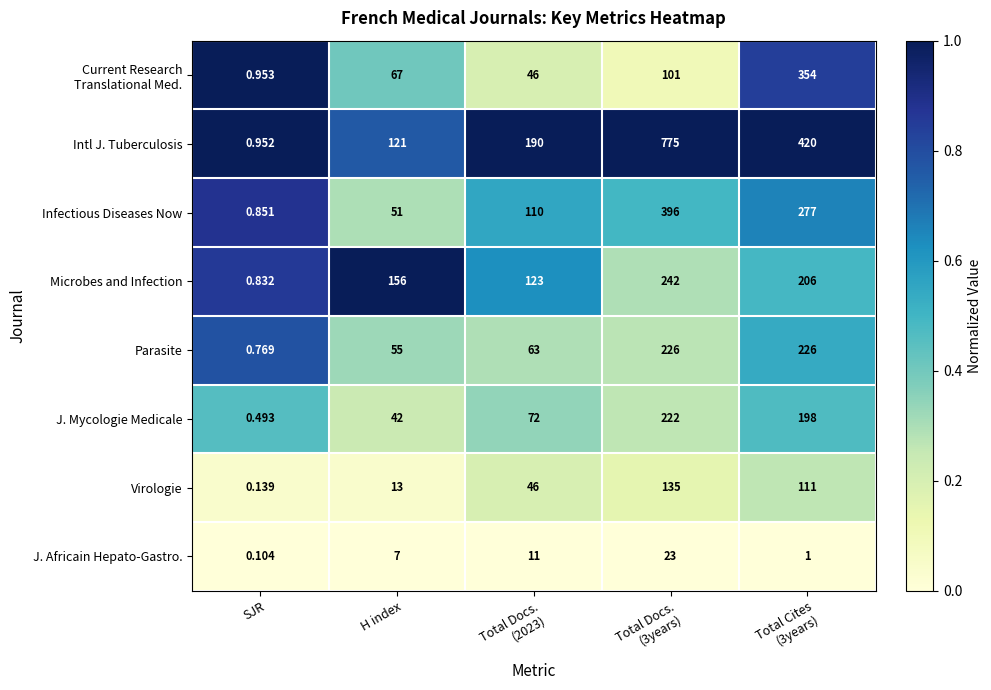

What is the total value across all series at Total Docs.
(2023)?

661.0